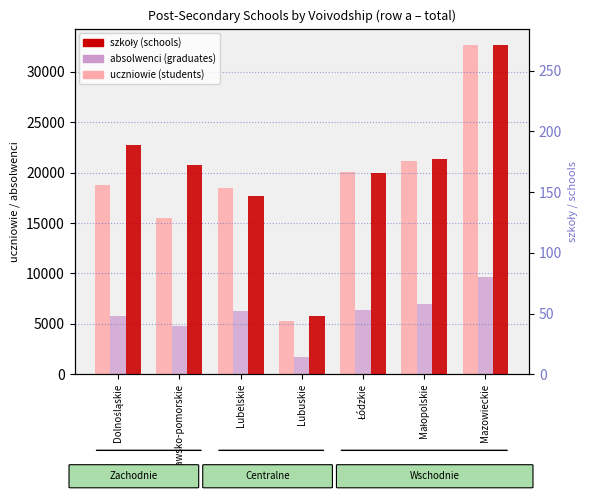

Which category has the highest value in the uczniowie (students) series?

Mazowieckie